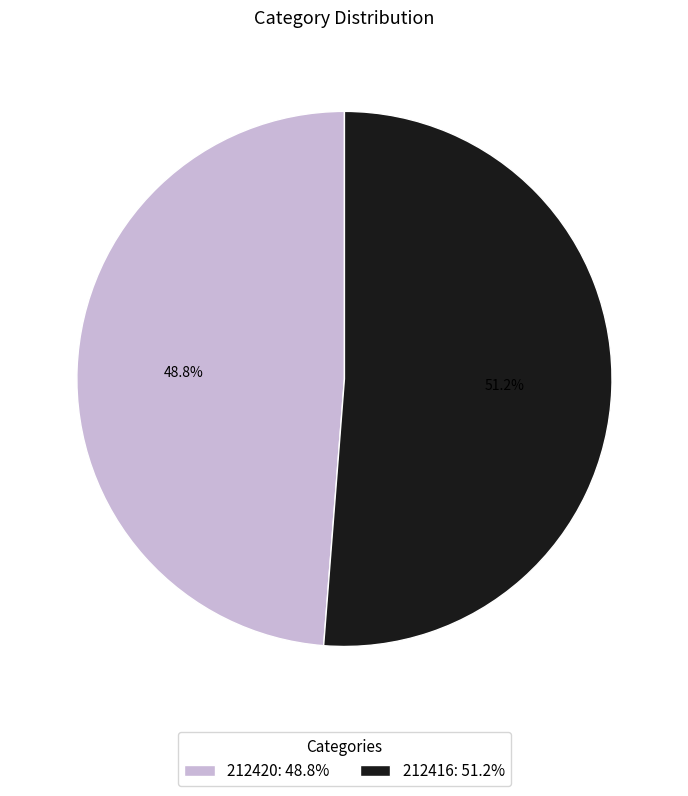

Is it true that 212420 is 49% of the pie?

True